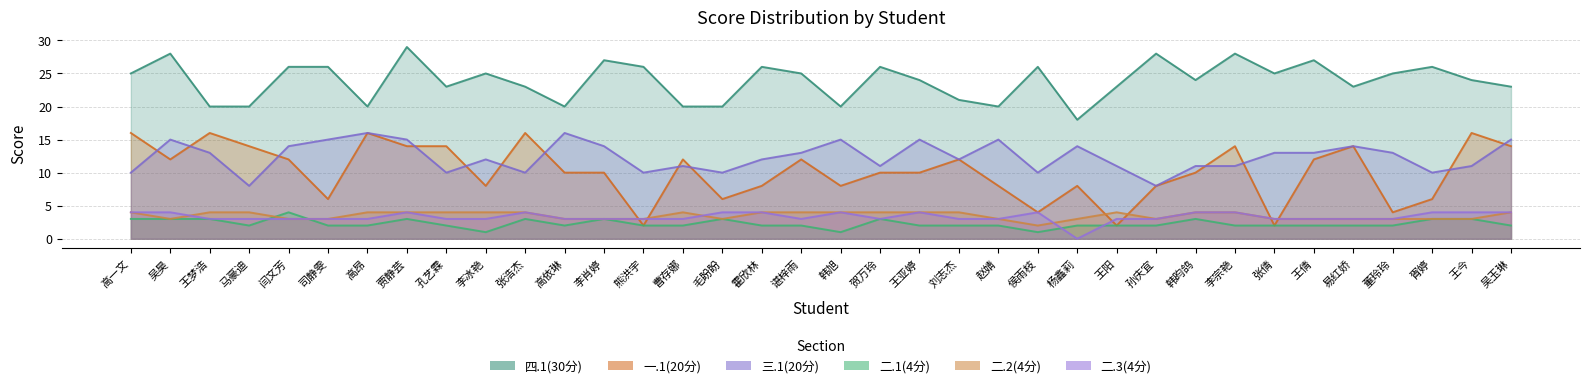

Reading left to right, list all the values displayed in this chart.

四.1(30分): 25	28	20	20	26	26	20	29	23	25	23	20	27	26	20	20	26	25	20	26	24	21	20	26	18	23	28	24	28	25	27	23	25	26	24	23
一.1(20分): 16	12	16	14	12	6	16	14	14	8	16	10	10	2	12	6	8	12	8	10	10	12	8	4	8	2	8	10	14	2	12	14	4	6	16	14
三.1(20分): 10	15	13	8	14	15	16	15	10	12	10	16	14	10	11	10	12	13	15	11	15	12	15	10	14	11	8	11	11	13	13	14	13	10	11	15
二.1(4分): 3	3	3	2	4	2	2	3	2	1	3	2	3	2	2	3	2	2	1	3	2	2	2	1	2	2	2	3	2	2	2	2	2	3	3	2
二.2(4分): 4	3	4	4	3	3	4	4	4	4	4	3	3	3	4	3	4	4	4	4	4	4	3	2	3	4	3	4	4	3	3	3	3	3	3	4
二.3(4分): 4	4	3	3	3	3	3	4	3	3	4	3	3	3	3	4	4	3	4	3	4	3	3	4	0	3	3	4	4	3	3	3	3	4	4	4